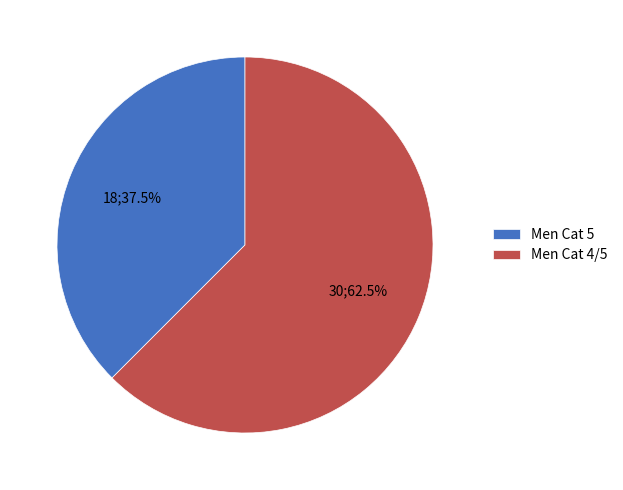

Between Men Cat 4/5 and Men Cat 5, which is larger?

Men Cat 4/5